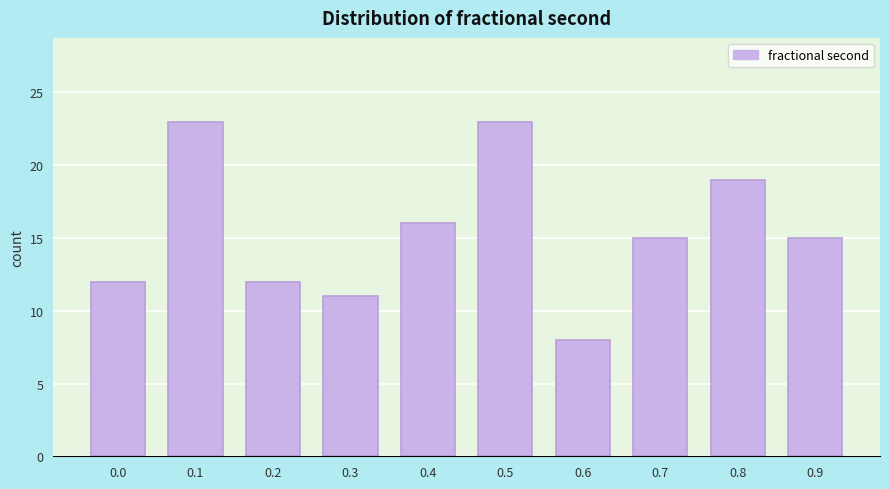

Reading left to right, what are all the values shown in this chart?

0.0=12	0.1=23	0.2=12	0.3=11	0.4=16	0.5=23	0.6=8	0.7=15	0.8=19	0.9=15